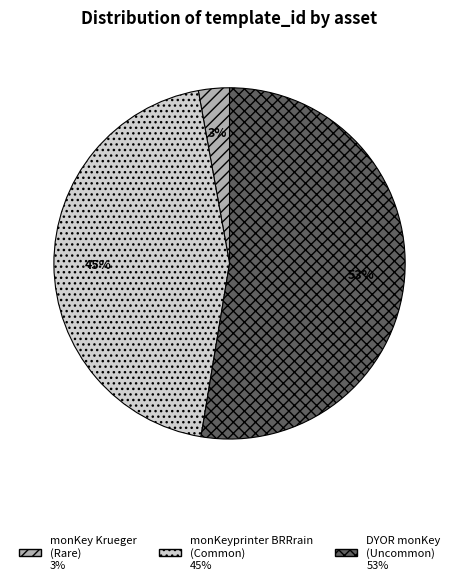

To the nearest percent, what is the difference between the largest and smallest slice percentages?

50%